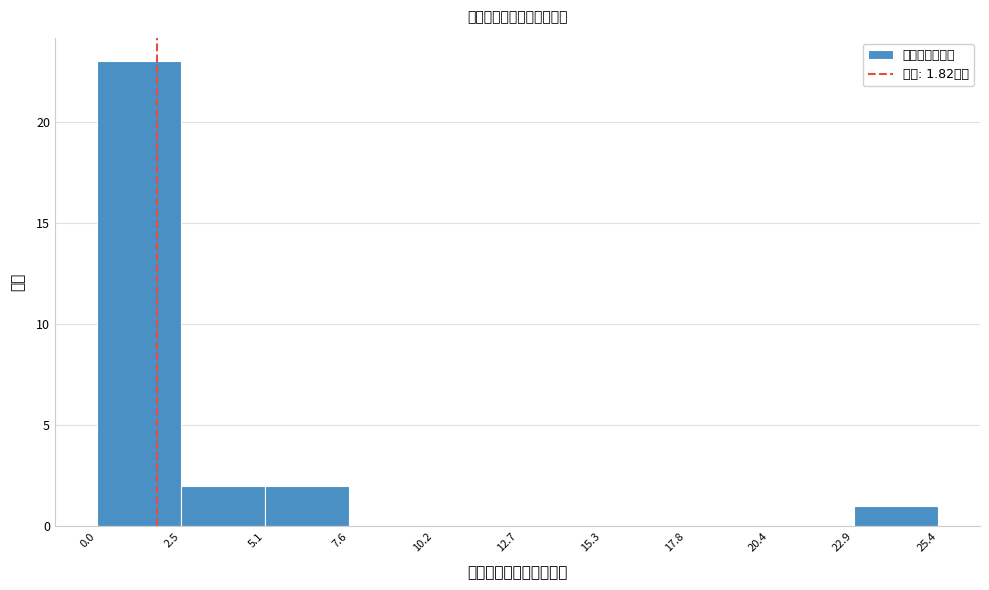

Over which range of the x-axis is the bar tallest?

0.0 to 2.5